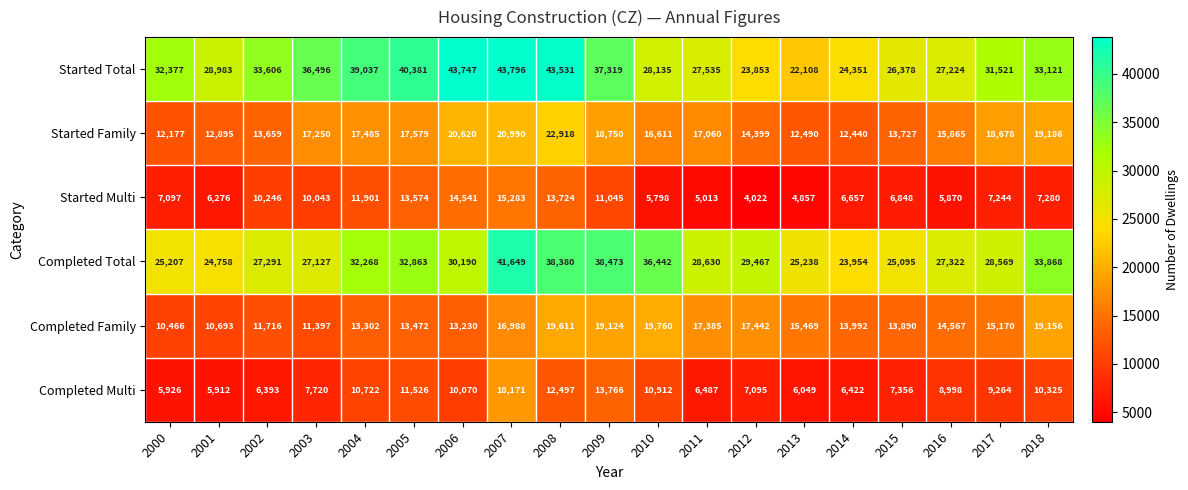

How many series are shown in this chart?

6